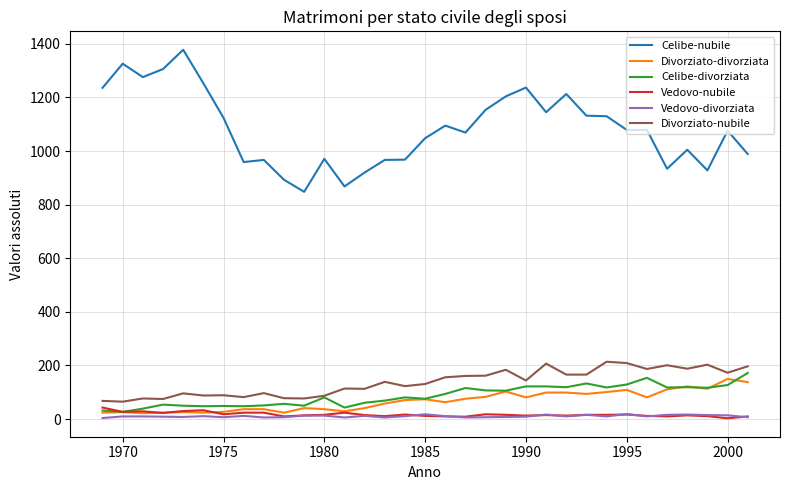

Which series has the largest range (max minus min)?

Celibe-nubile